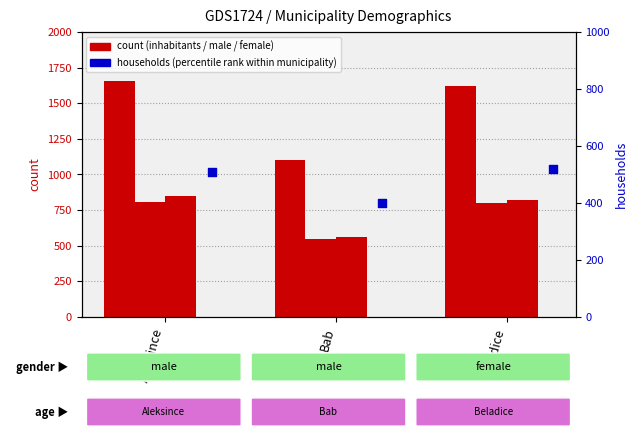

What is the total value across all series at Aleksince?

3822